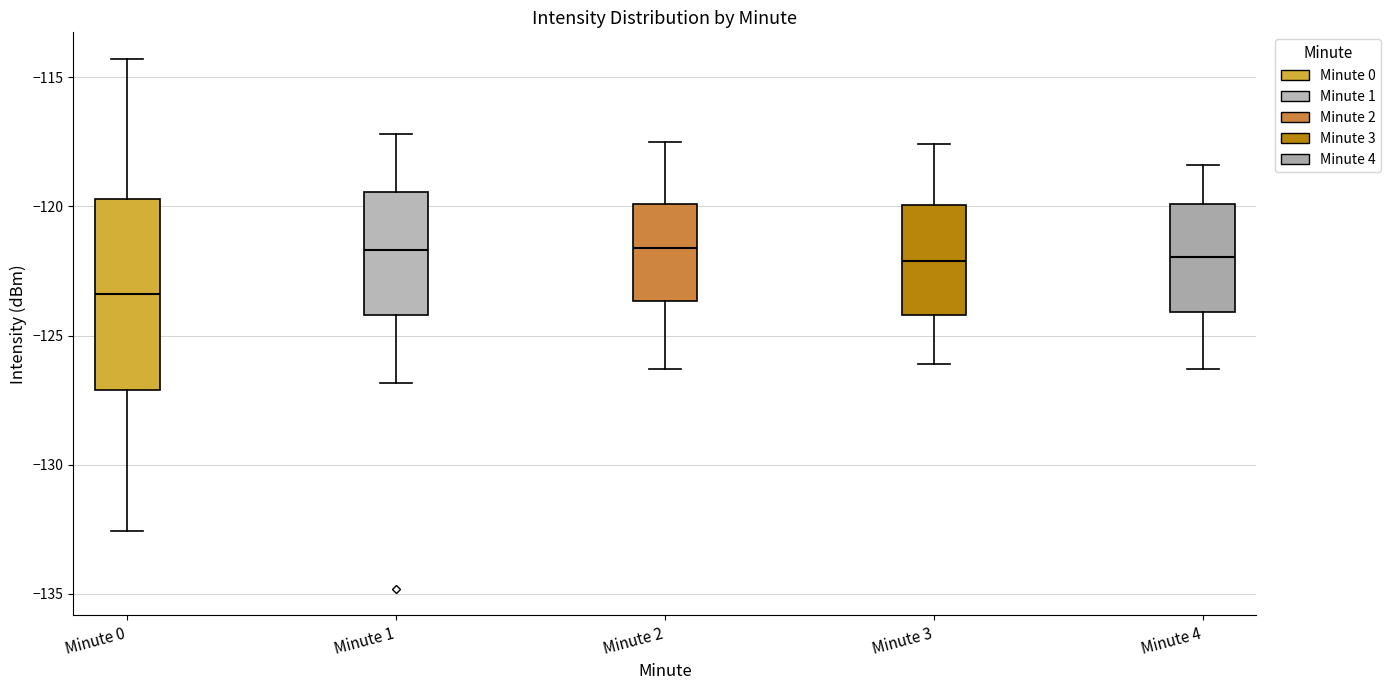

Which box's median line is the lowest?

Minute 0